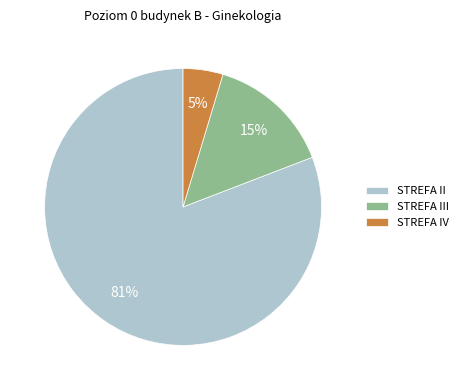

How many slices are in this pie chart?

3